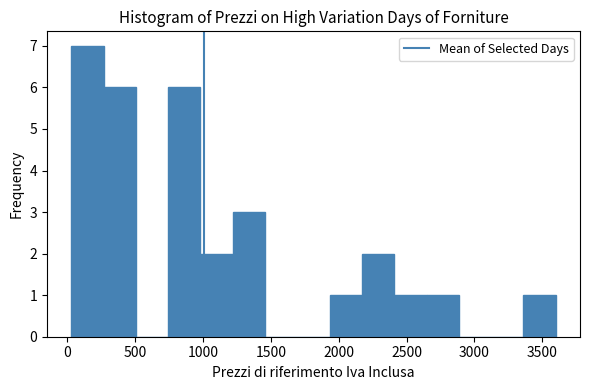

Over which range of the x-axis is the bar tallest?

50 to 250